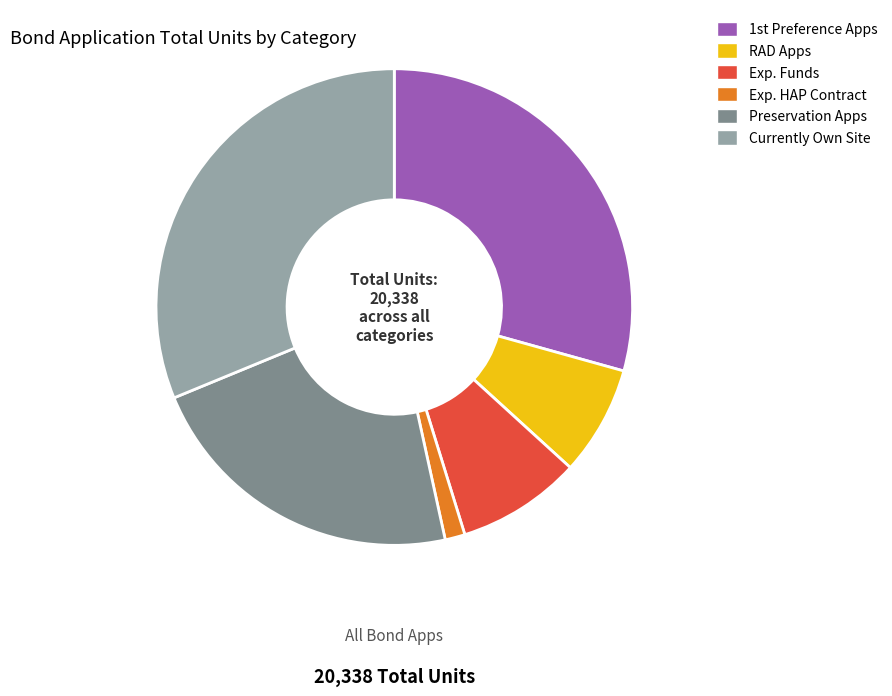

The Exp. HAP Contract slice represents 1% of the pie. True or false?

True